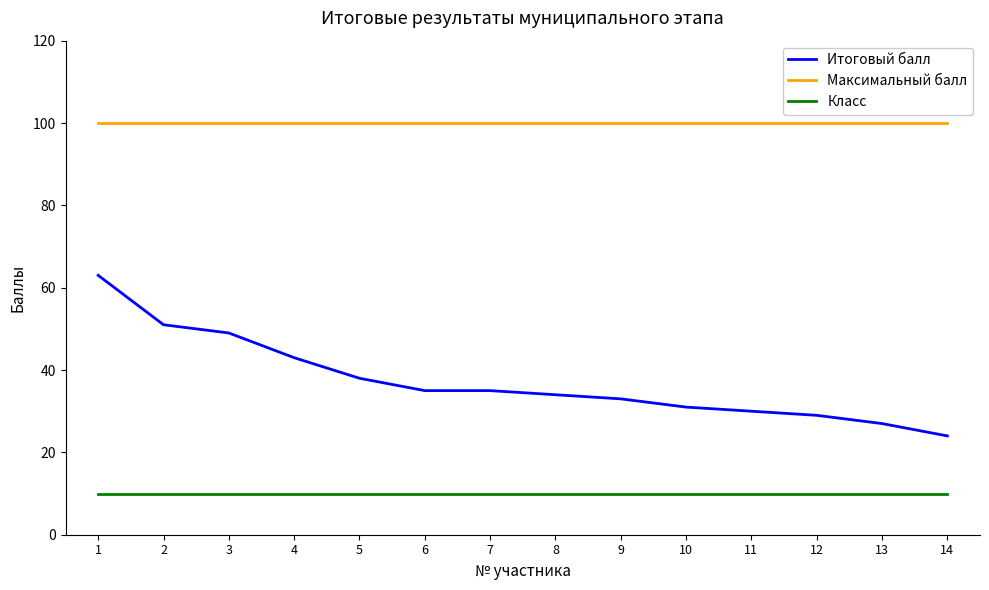

Which series has the widest spread of values?

Итоговый балл